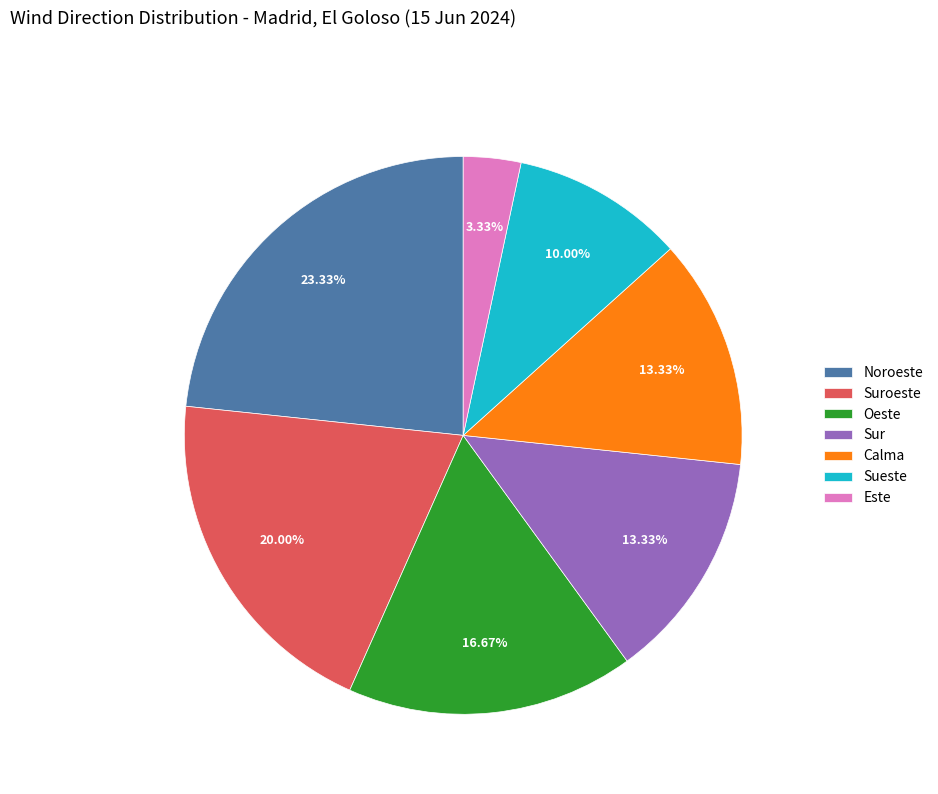

Which slice is the largest?

Noroeste